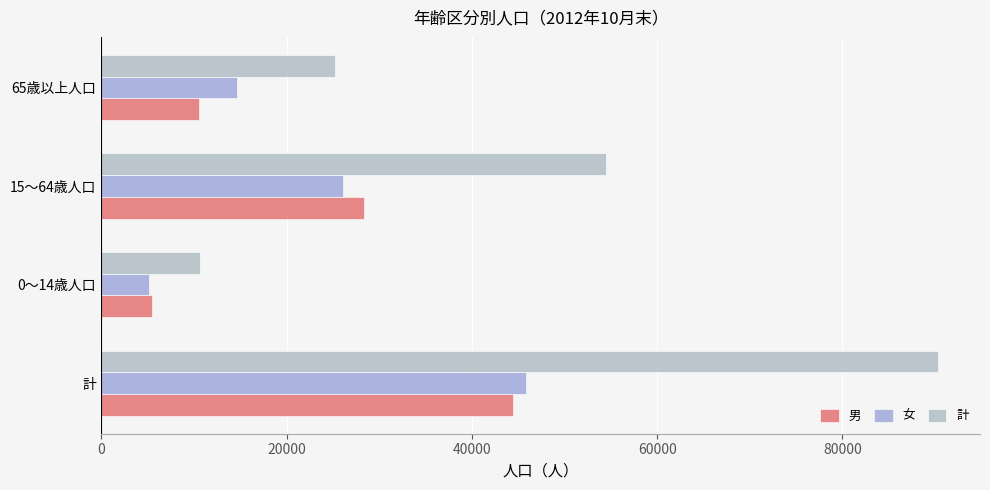

What is the average value of the 女 series?

22946